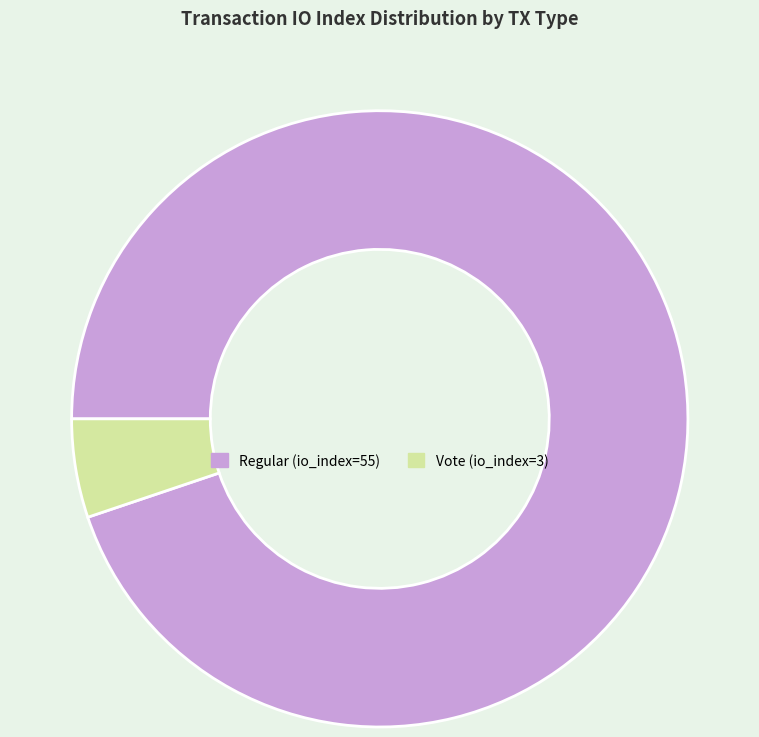

Rank the categories by value from highest to lowest.

Regular (io_index=55), Vote (io_index=3)